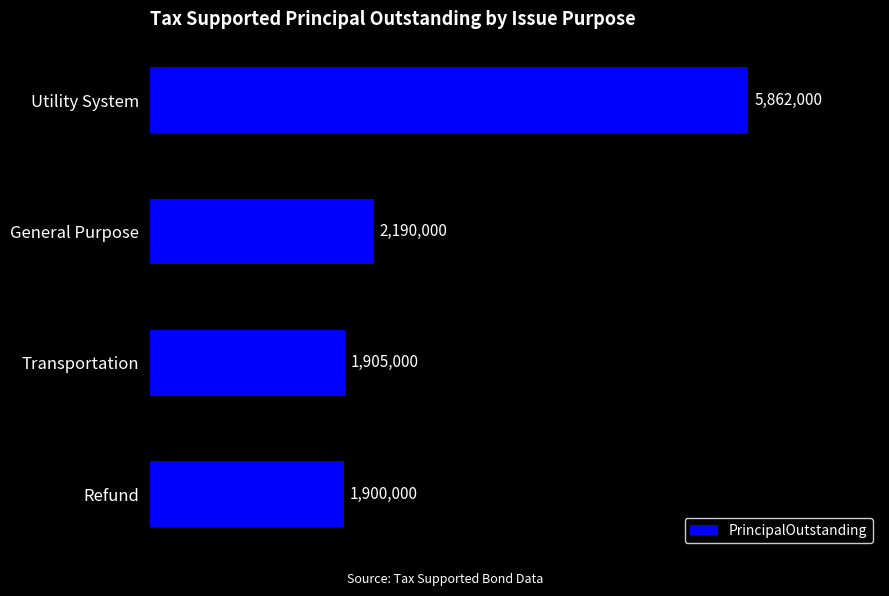

At which label is the value closest to 3881000?

General Purpose